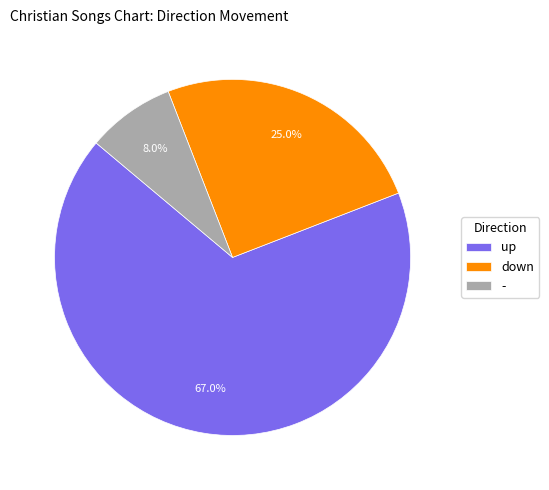

True or false: - accounts for 8% of the total.

True